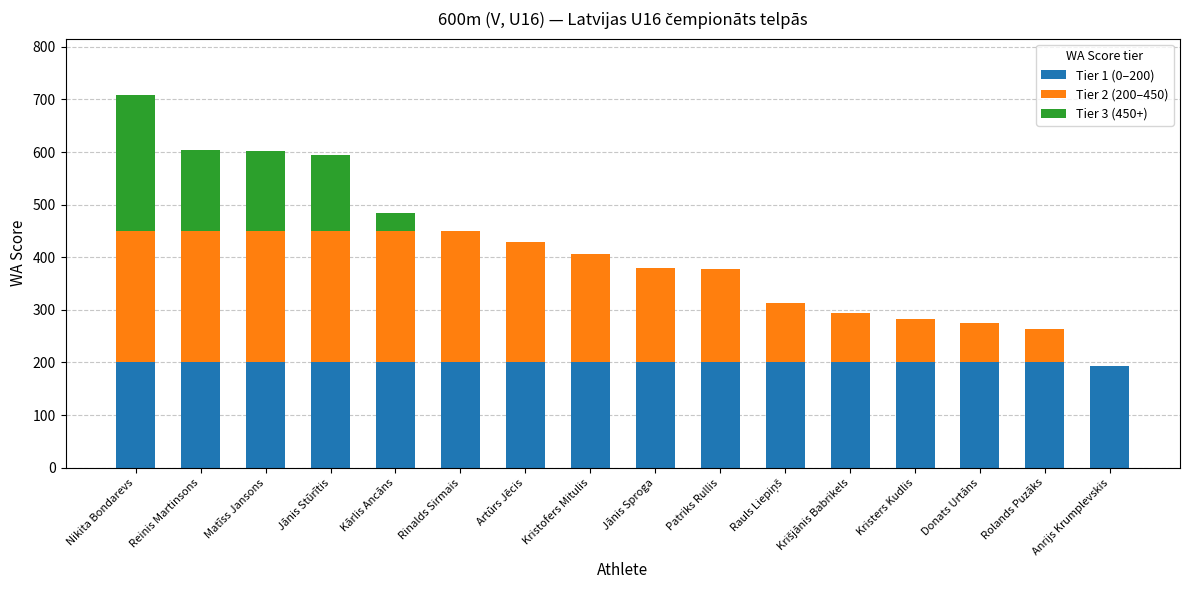

At which category is the sum across all series the highest?

Nikita Bondarevs